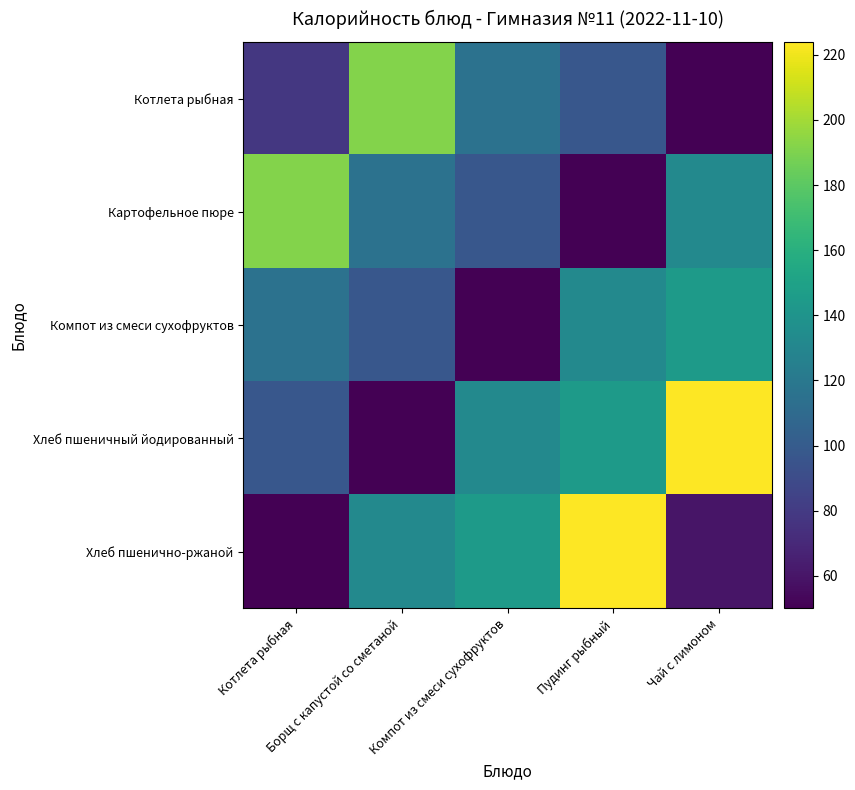

Reading right to left, list all the values displayed in this chart.

Котлета рыбная: Чай с лимоном=50.0	Пудинг рыбный=97.2	Компот из смеси сухофруктов=115.8	Борщ с капустой со сметаной=191.6	Котлета рыбная=78.3
Картофельное пюре: Чай с лимоном=131.7	Пудинг рыбный=50.0	Компот из смеси сухофруктов=97.2	Борщ с капустой со сметаной=115.8	Котлета рыбная=191.6
Компот из смеси сухофруктов: Чай с лимоном=144.6	Пудинг рыбный=131.7	Компот из смеси сухофруктов=50.0	Борщ с капустой со сметаной=97.2	Котлета рыбная=115.8
Хлеб пшеничный йодированный: Чай с лимоном=224.0	Пудинг рыбный=144.6	Компот из смеси сухофруктов=131.7	Борщ с капустой со сметаной=50.0	Котлета рыбная=97.2
Хлеб пшенично-ржаной: Чай с лимоном=60.0	Пудинг рыбный=224.0	Компот из смеси сухофруктов=144.6	Борщ с капустой со сметаной=131.7	Котлета рыбная=50.0